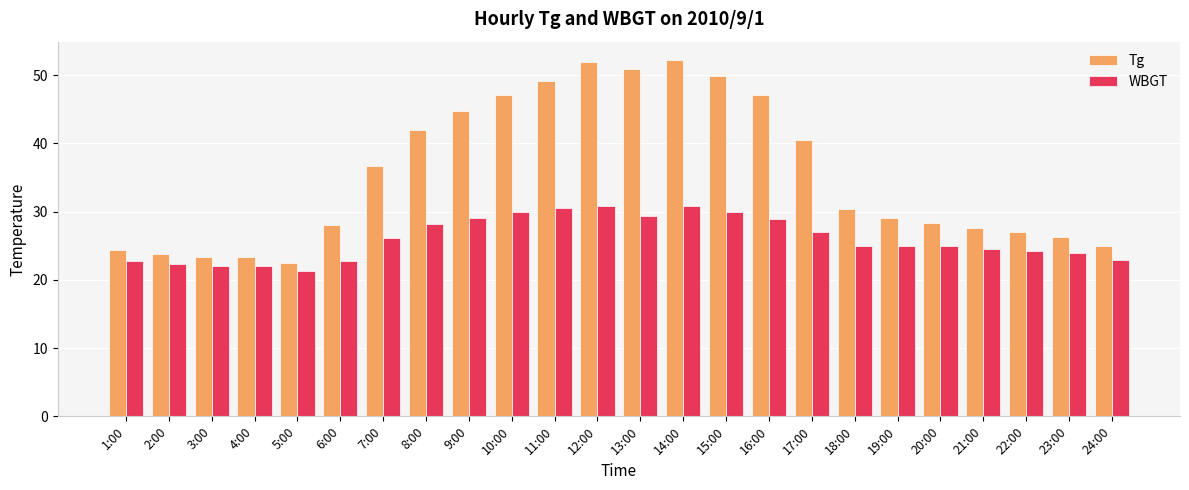

What is the minimum value shown in the chart?

21.3